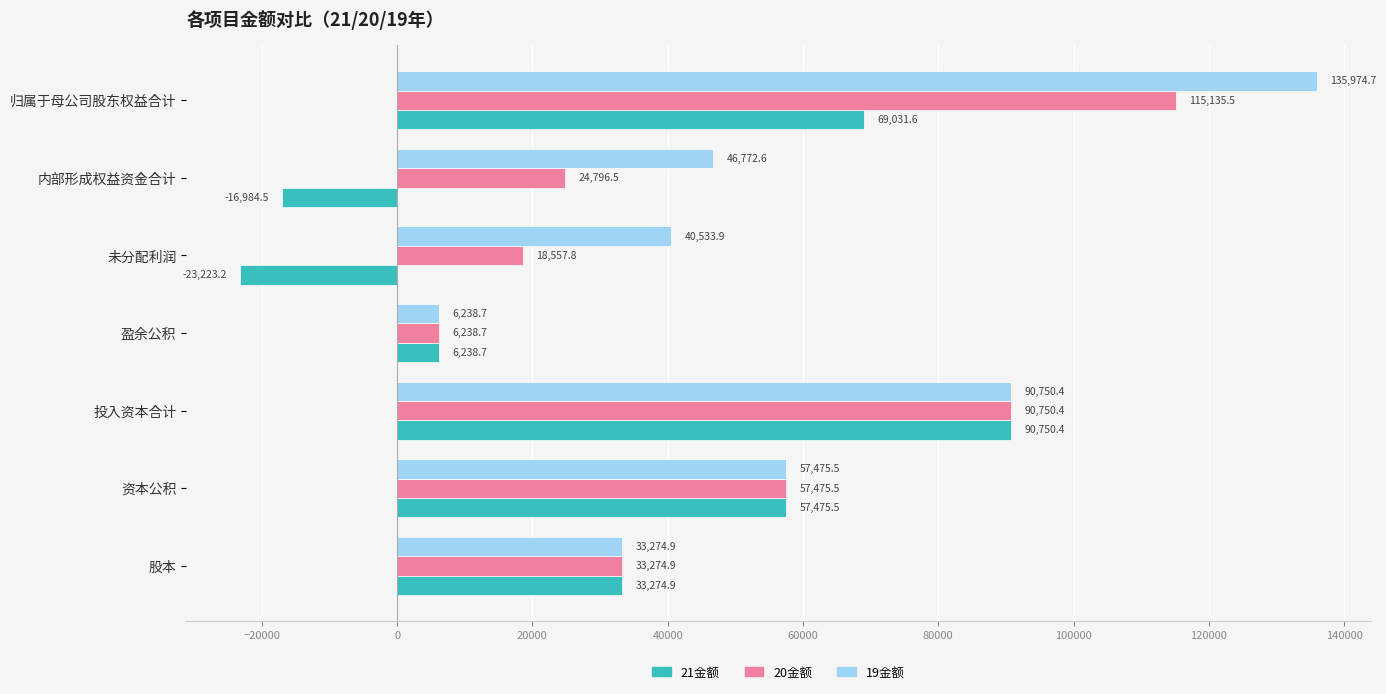

Which series has the widest spread of values?

19金额